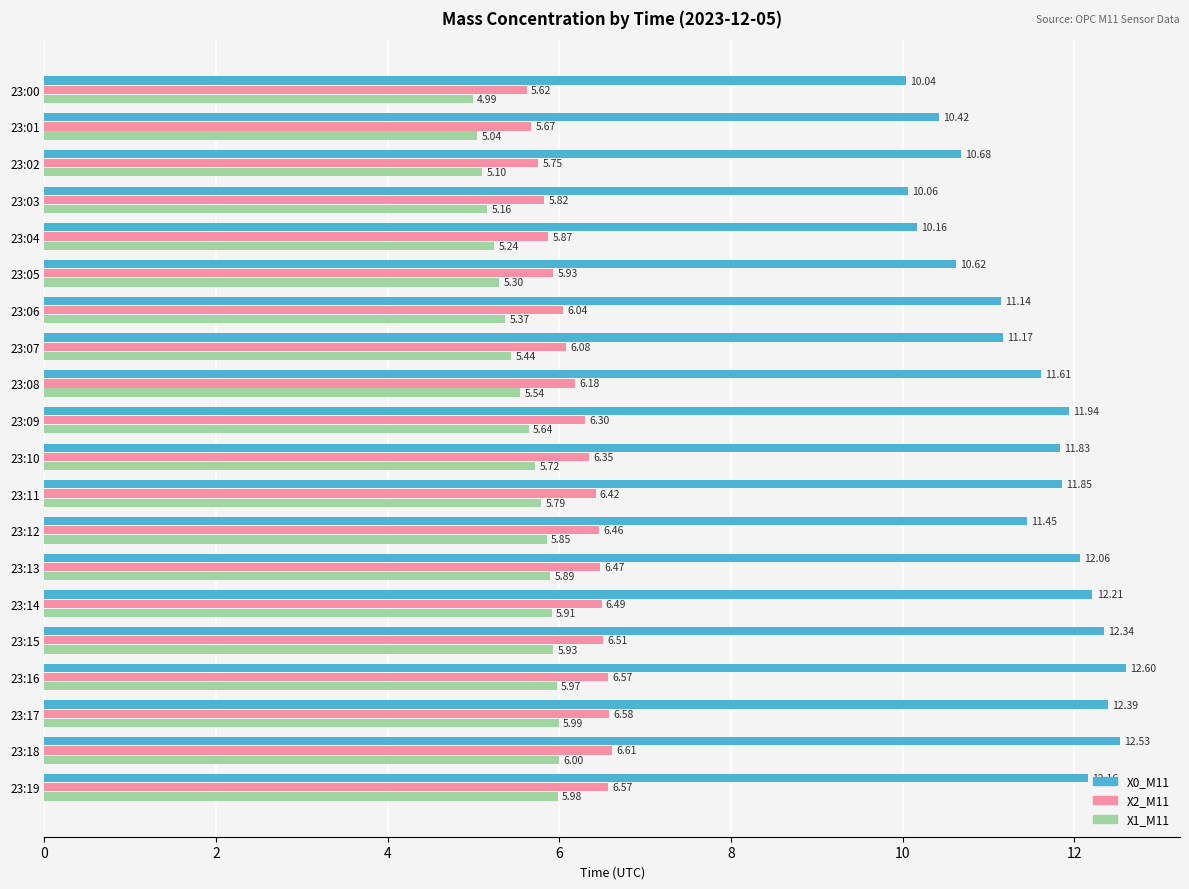

Is the value of X2_M11 at 23:04 greater than the value of X1_M11 at 23:12?

Yes